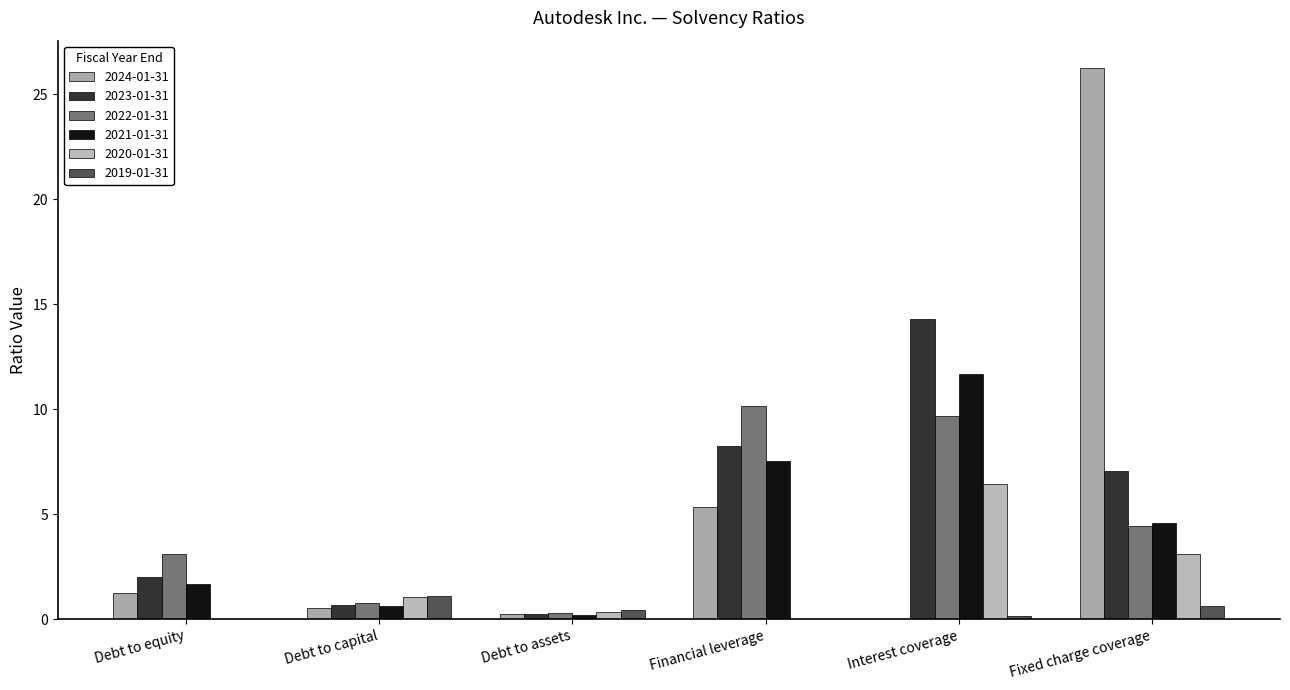

How many distinct data groups are displayed?

6